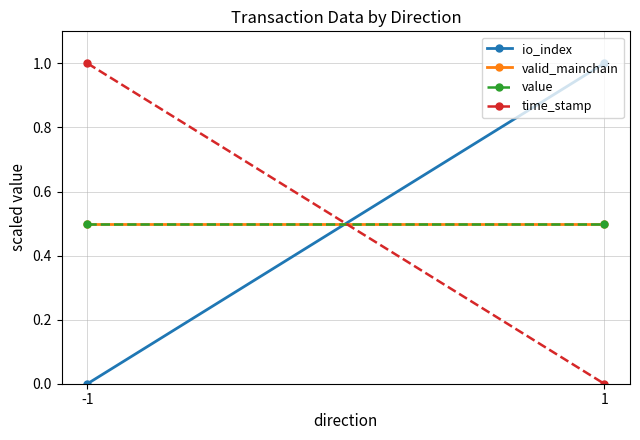

What is the sum of the valid_mainchain values at 1 and -1?

1.0